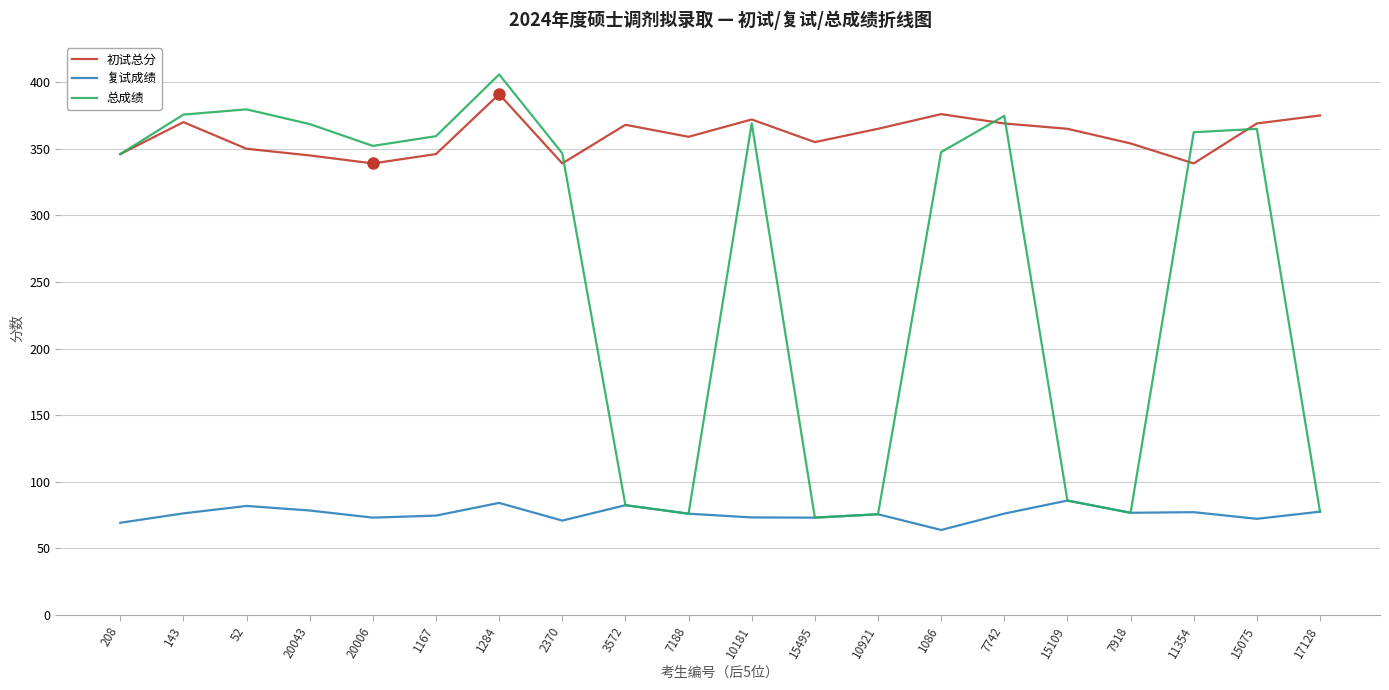

True or false: 复试成绩 and 初试总分 intersect in this chart.

False